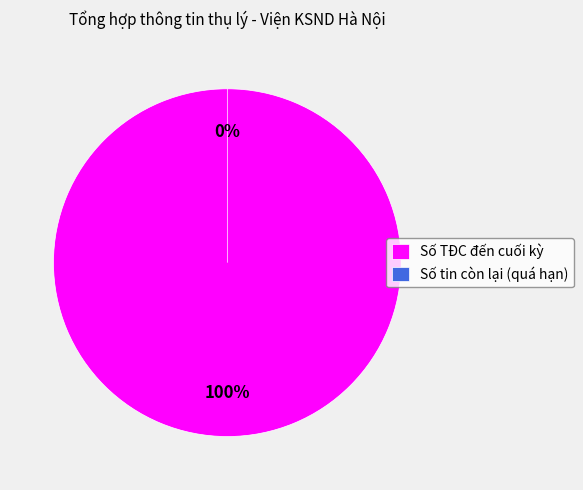

Is it true that Số tin còn lại (quá hạn) is 0% of the pie?

True